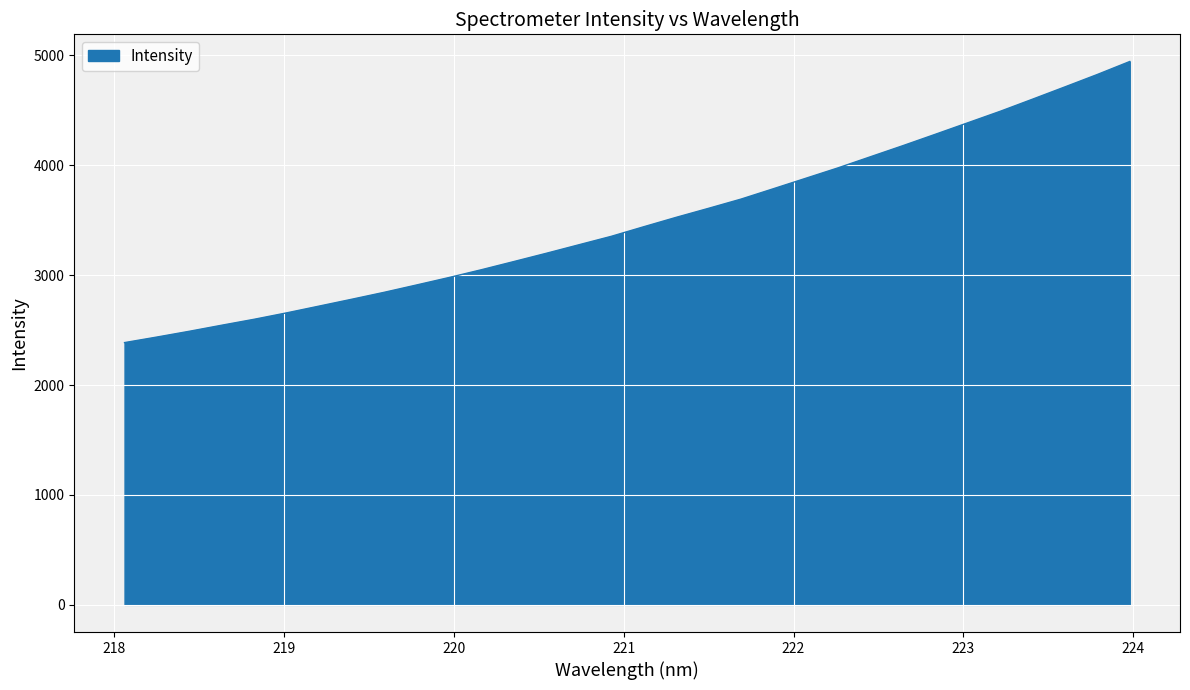

How many lines are shown in the chart?

1